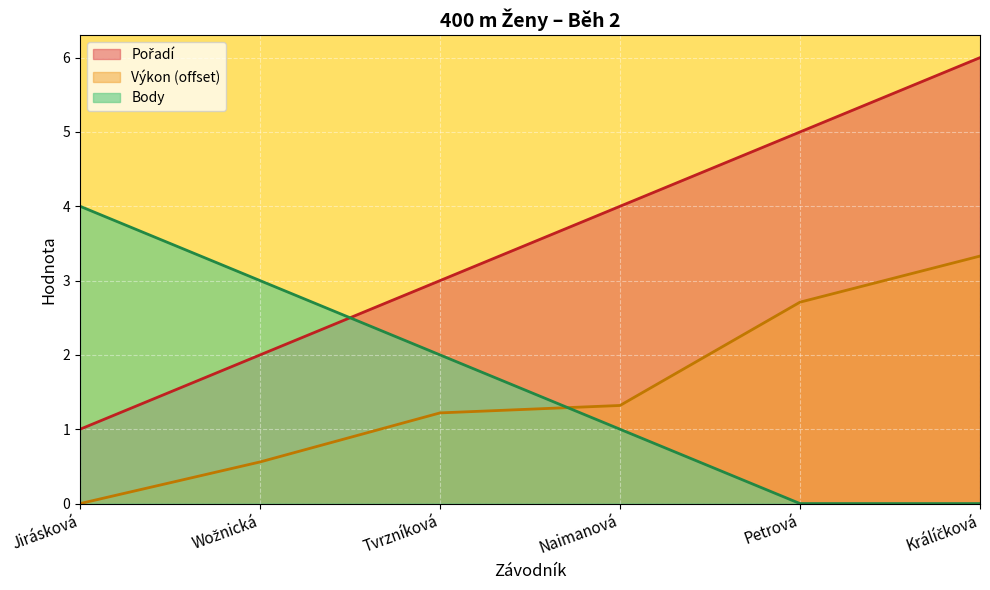

Reading right to left, what are all the values shown in this chart?

Pořadí: 6.0	5.0	4.0	3.0	2.0	1.0
Výkon: 3.3	2.7	1.3	1.2	0.6	0.0
Body: 0.0	0.0	1.0	2.0	3.0	4.0